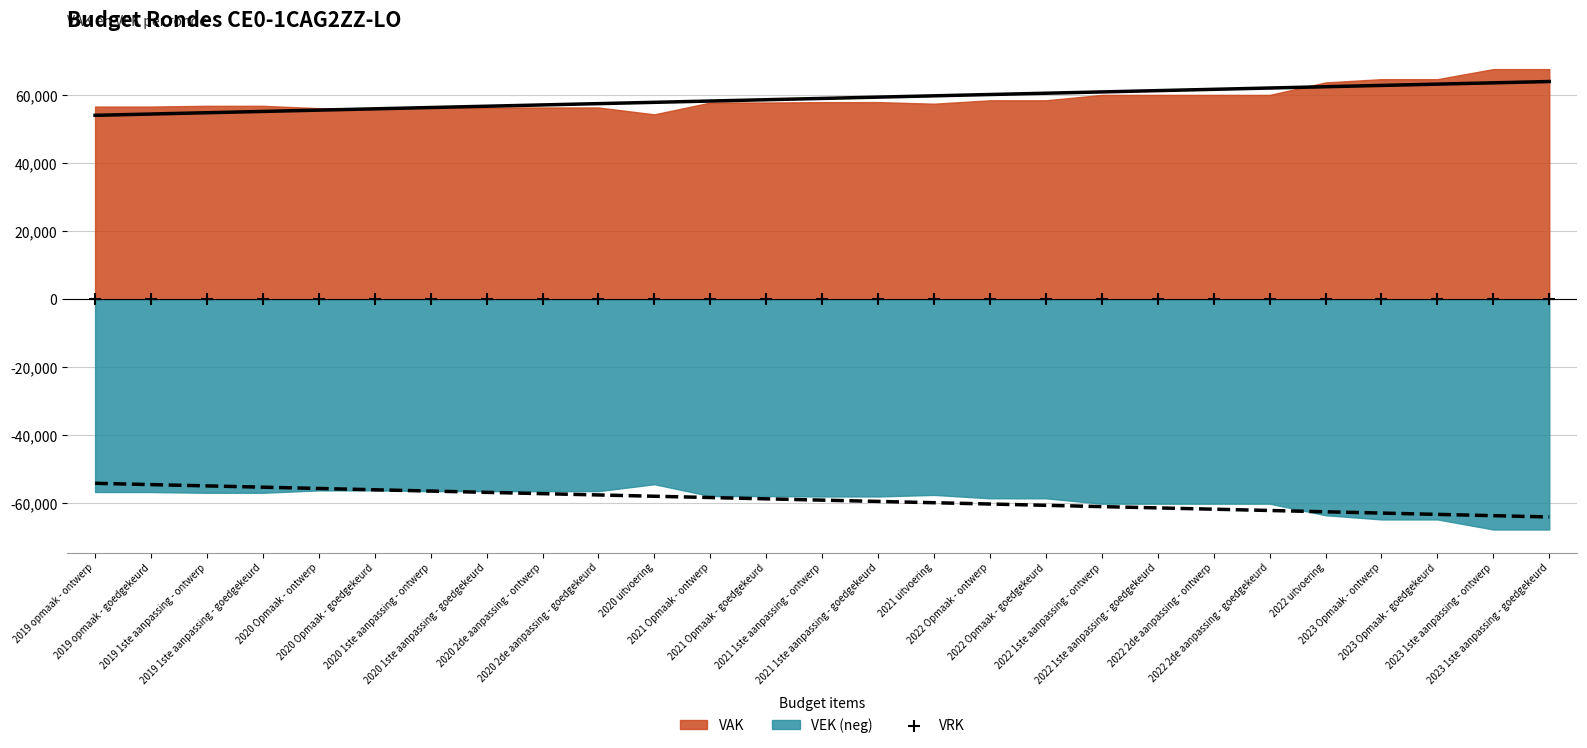

Which series has the largest Y range (max minus min)?

VEK